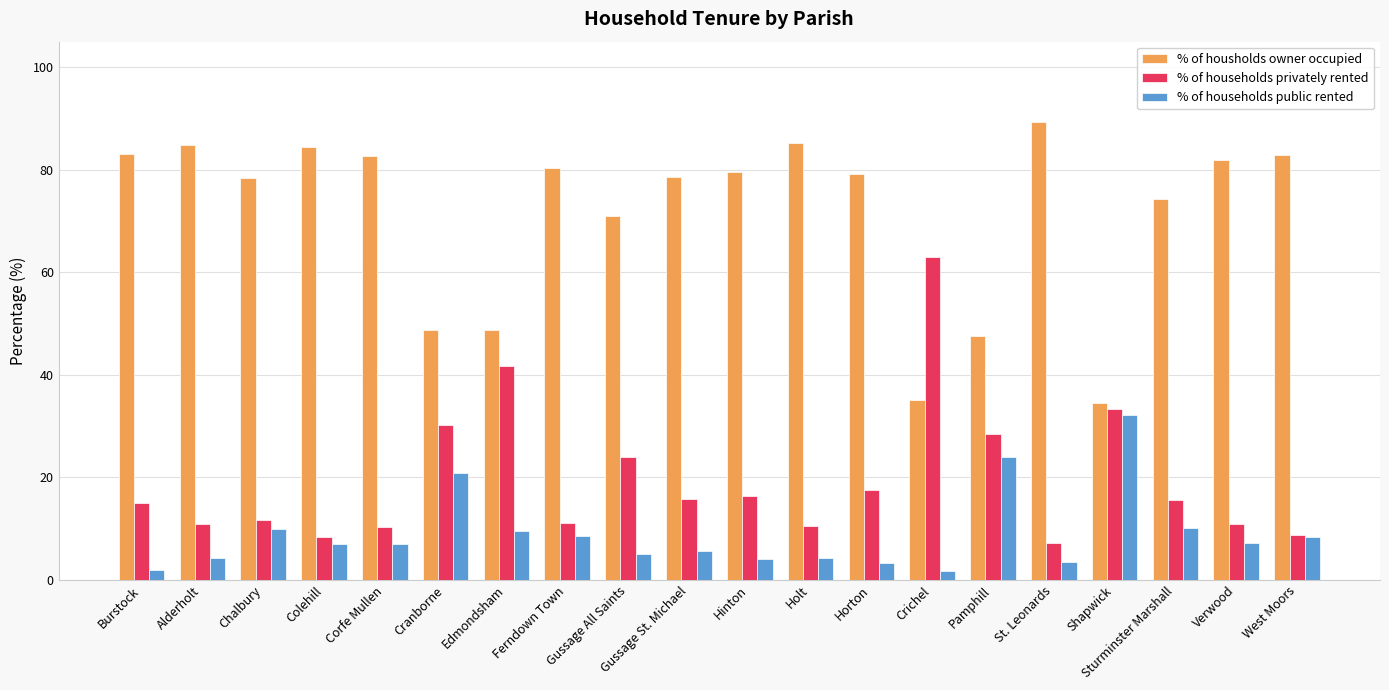

What is the average value of the % of housholds owner occupied series?

71.5